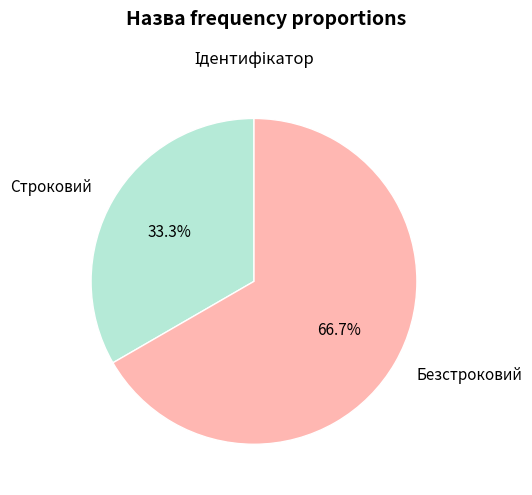

Between Безстроковий and Строковий, which is larger?

Безстроковий